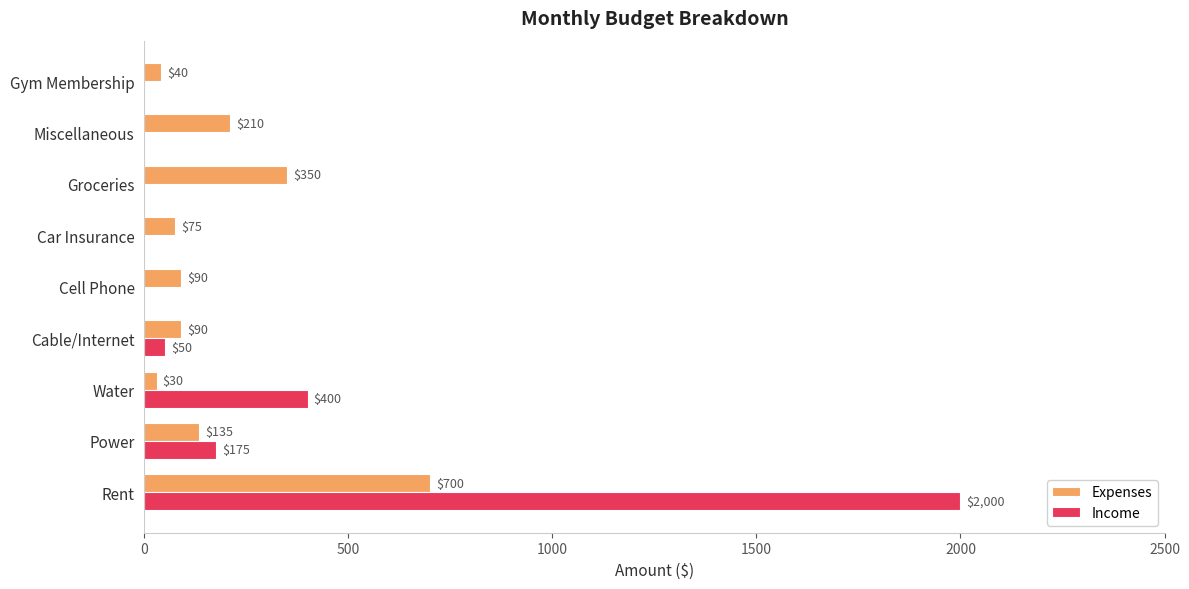

What is the average value of the Expenses series?

191